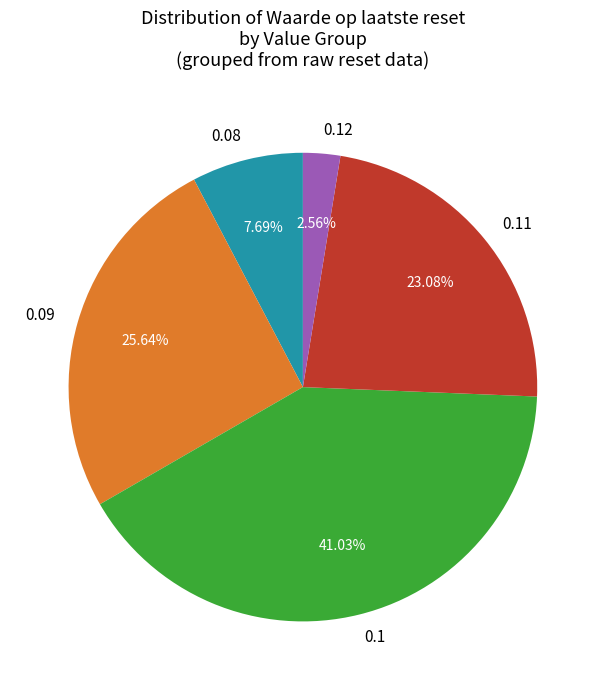

To the nearest percent, what is the difference between the largest and smallest slice percentages?

38%